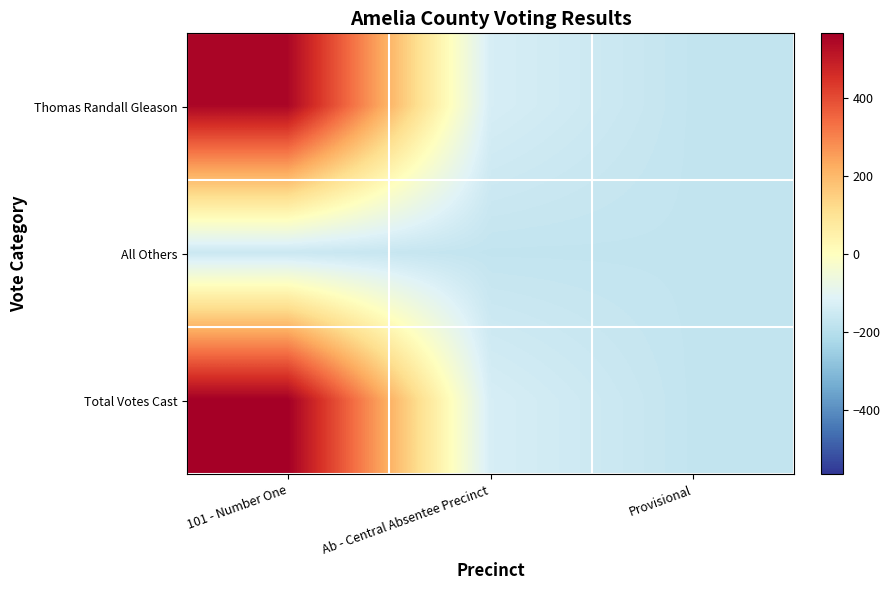

Which series has the widest spread of values?

Total Votes Cast